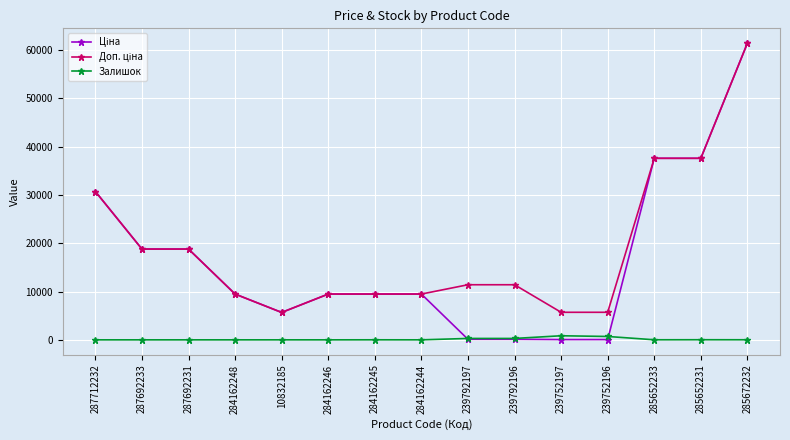

At how many categories does at least one series exceed 29606?

4